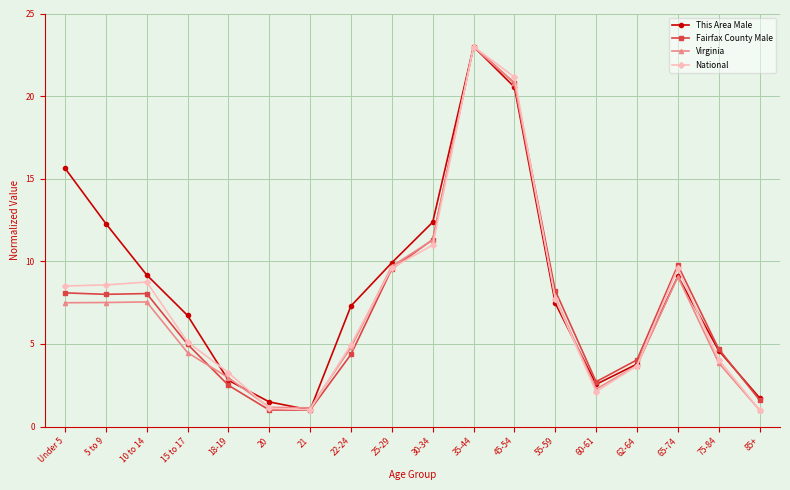

What is the spread (max minus min) of values at 21?

0.1